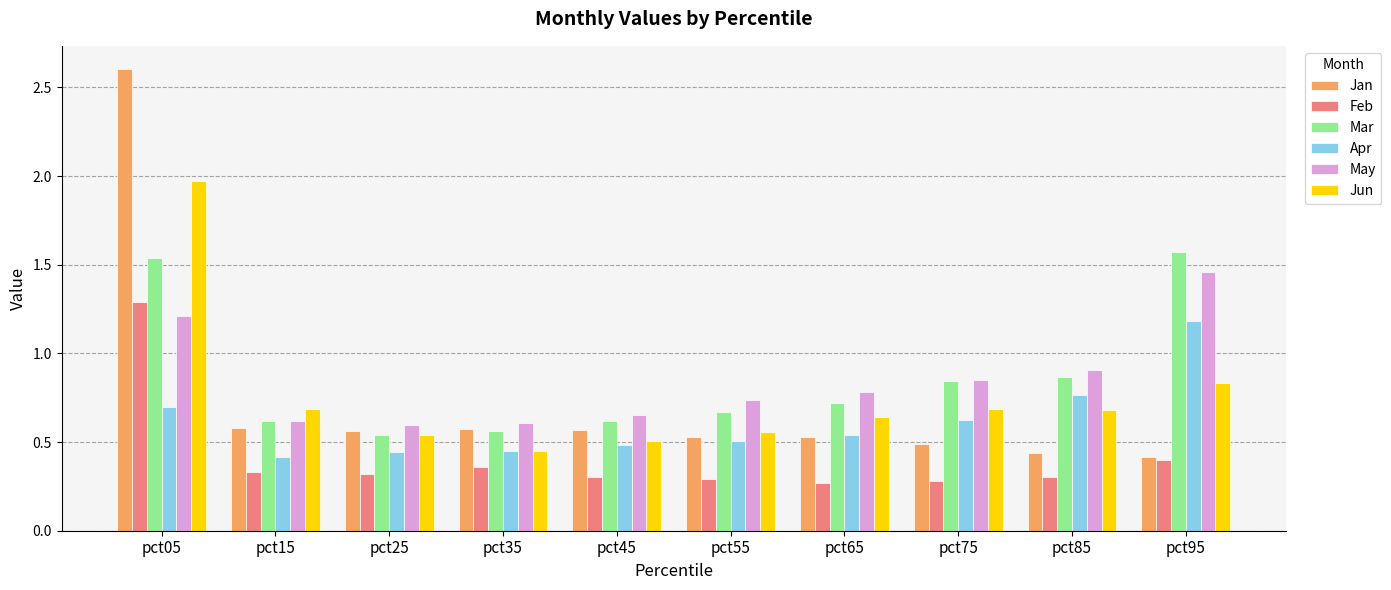

What is the value of the Jan bar at the 1st from the left?

2.6